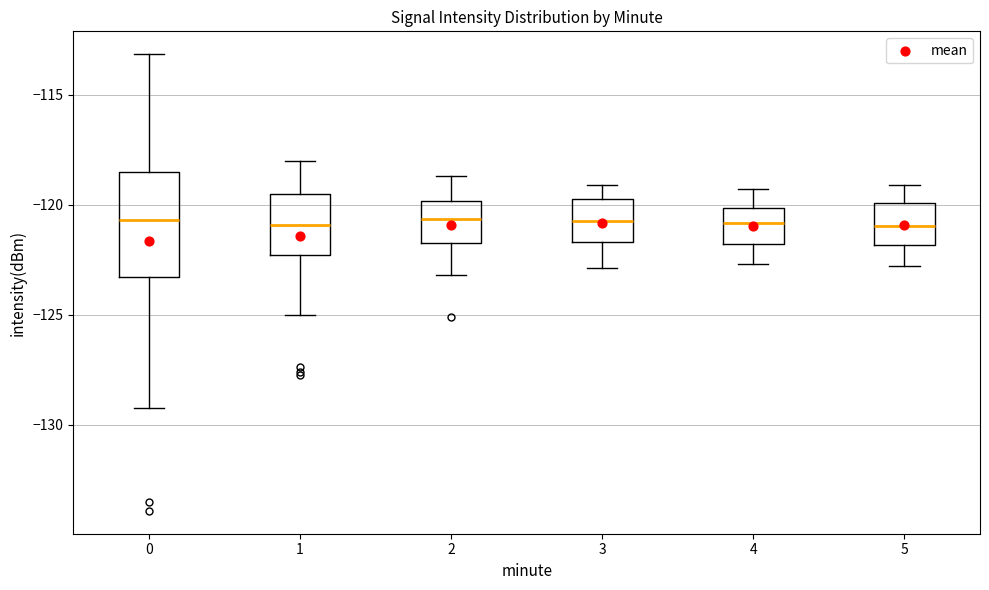

Which box is the tallest, from its lower edge to its upper edge?

0